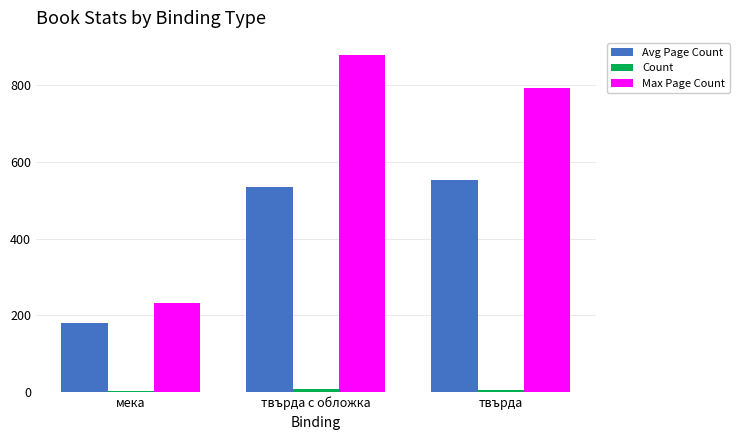

What is the maximum value shown in the chart?

880.0